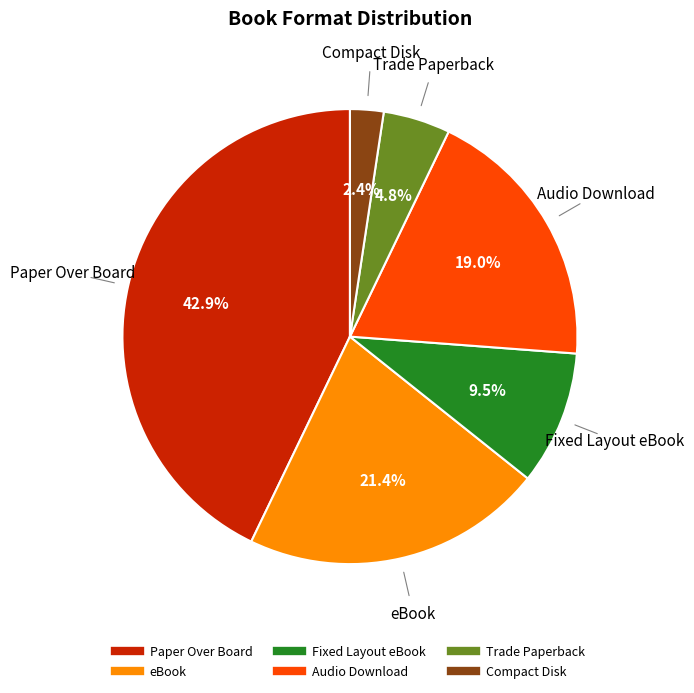

What is the ratio of the value at Compact Disk to the value at Trade Paperback?

0.5